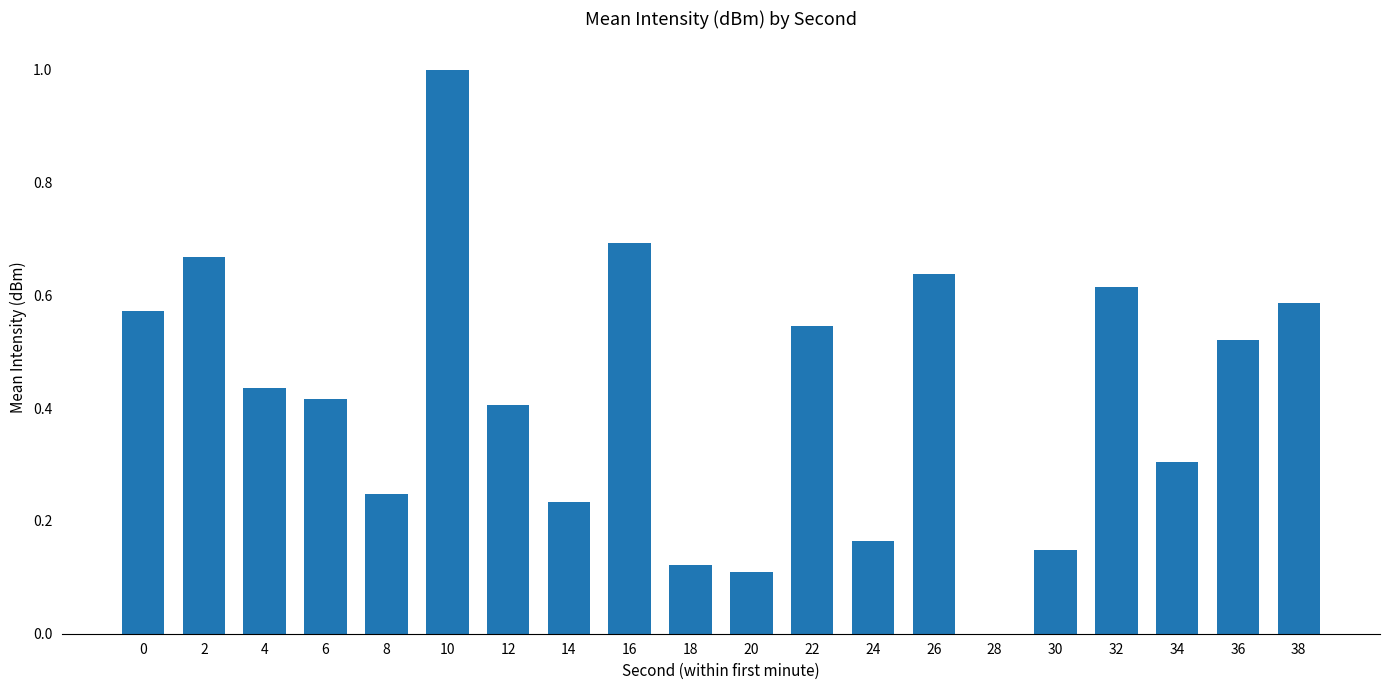

The chart shows a value of 0.9 at 16. True or false?

False